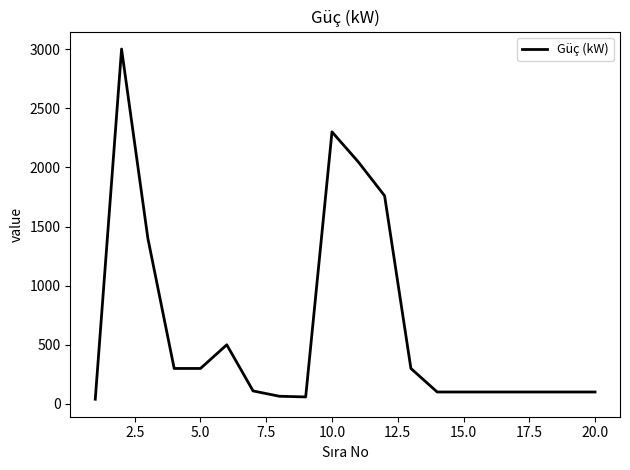

What is the greatest value displayed?

3000.0